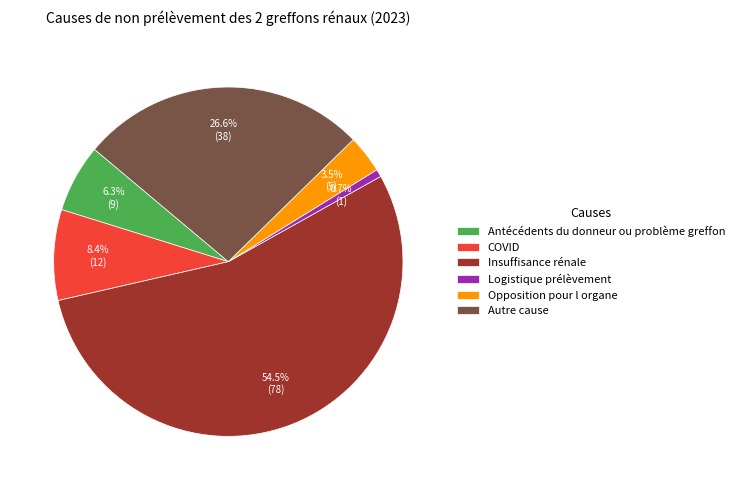

Does Antécédents du donneur ou problème greffon represent more than half of the total?

No